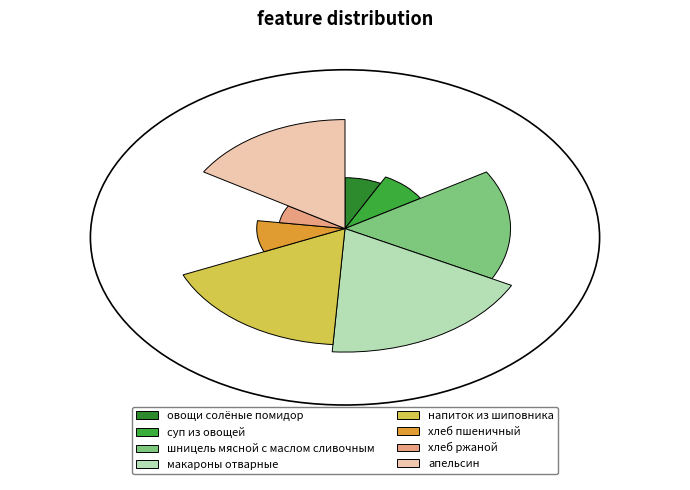

What portion of the pie excludes шницель мясной с маслом сливочным?

83.7%